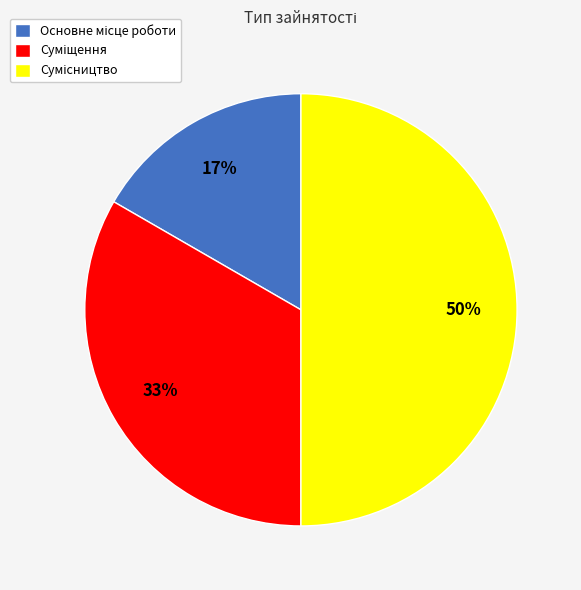

To the nearest percent, what is the average slice percentage?

33%